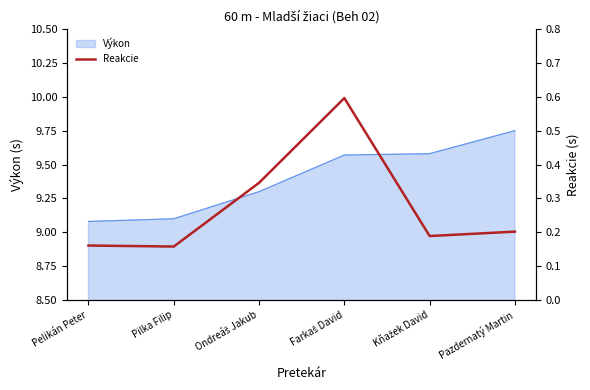

Is it true that the value at Pilka Filip is 0.2?

True